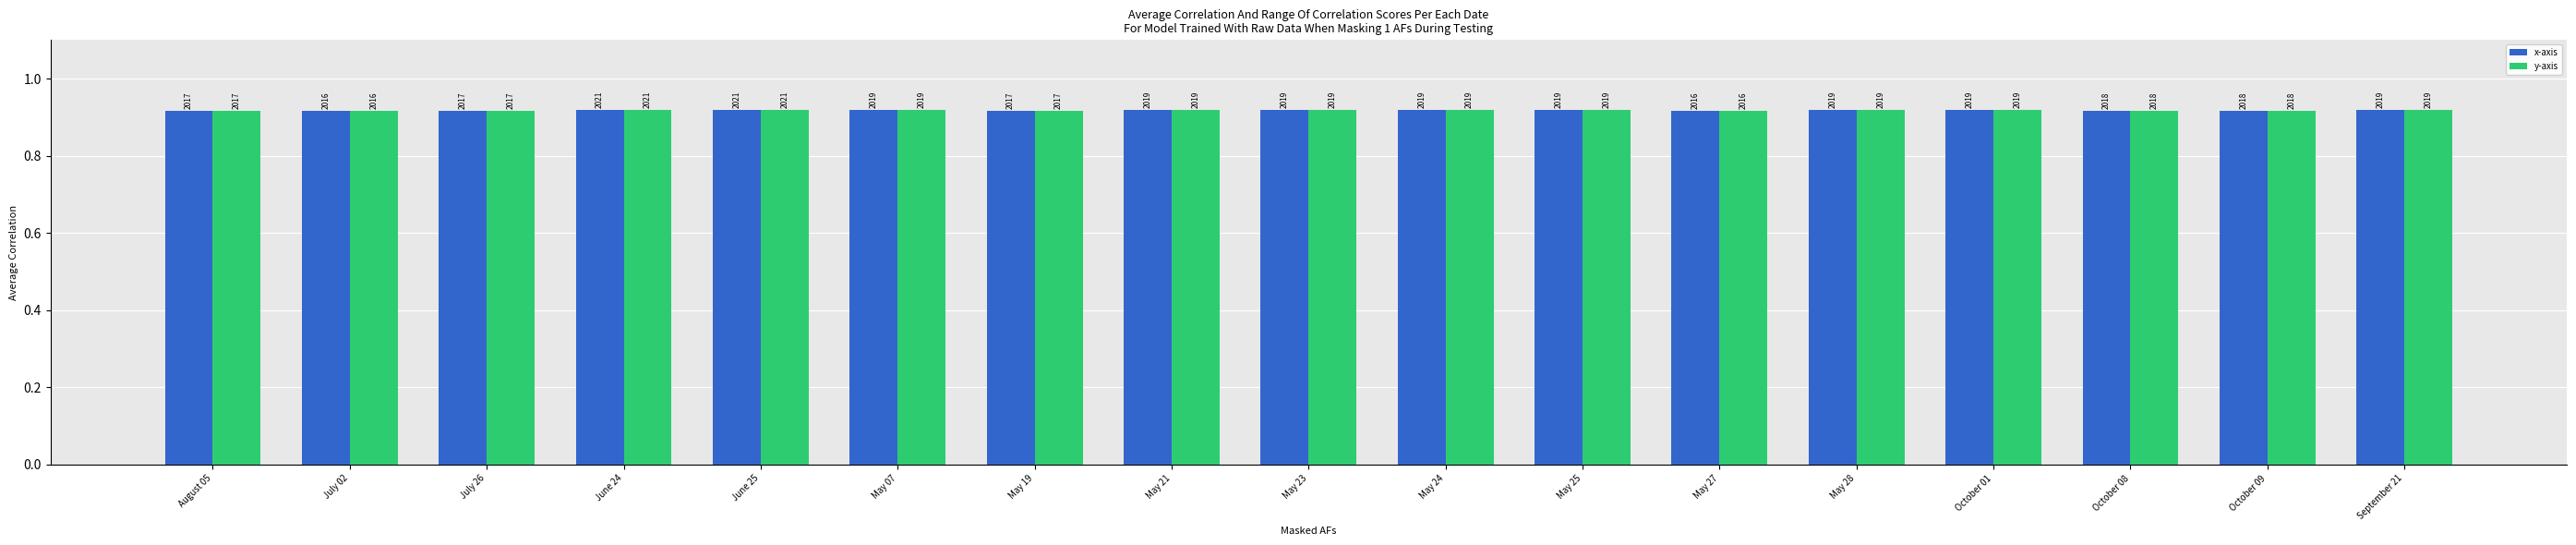

Are the bars horizontal?

No